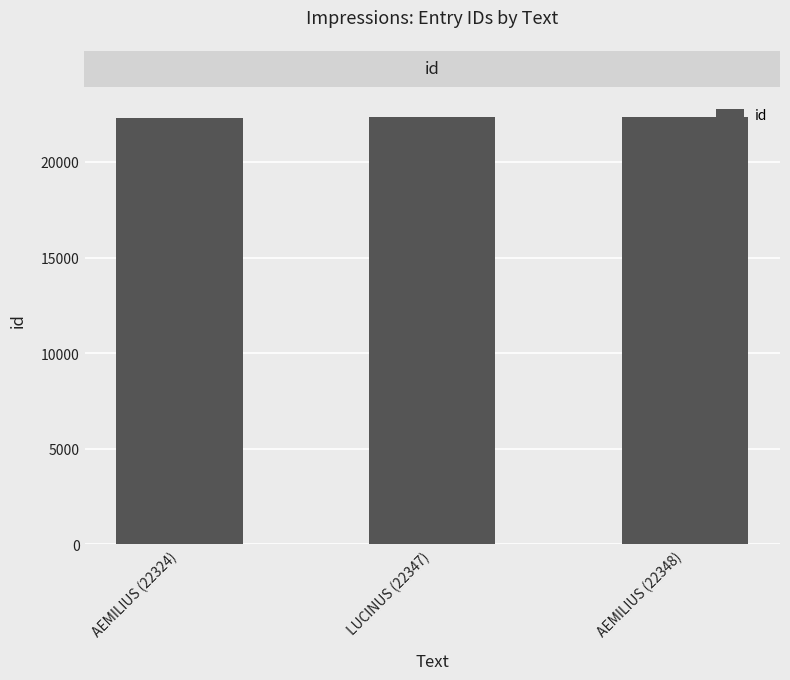

What is the greatest value displayed?

22348